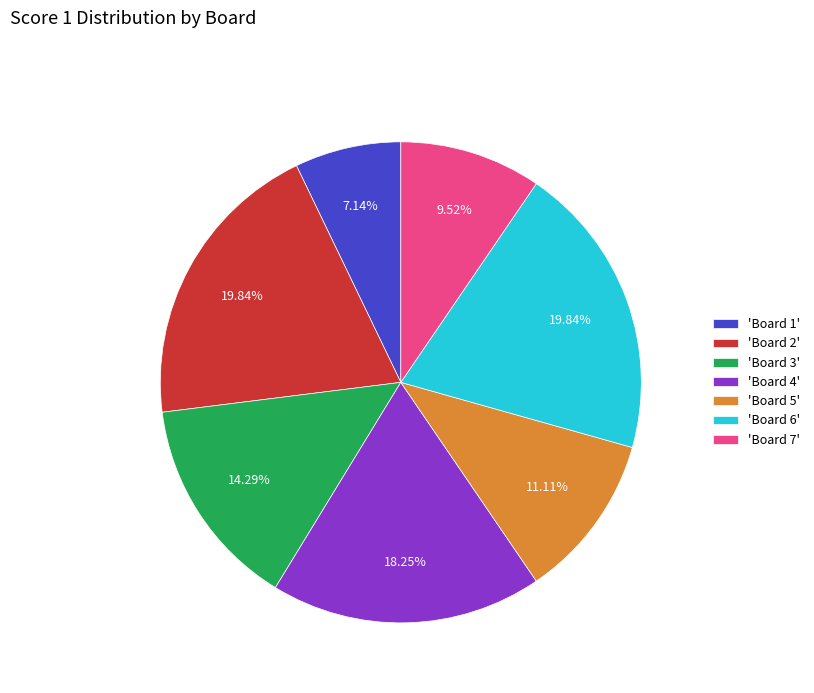

Which has a higher value, 'Board 7' or 'Board 2'?

'Board 2'